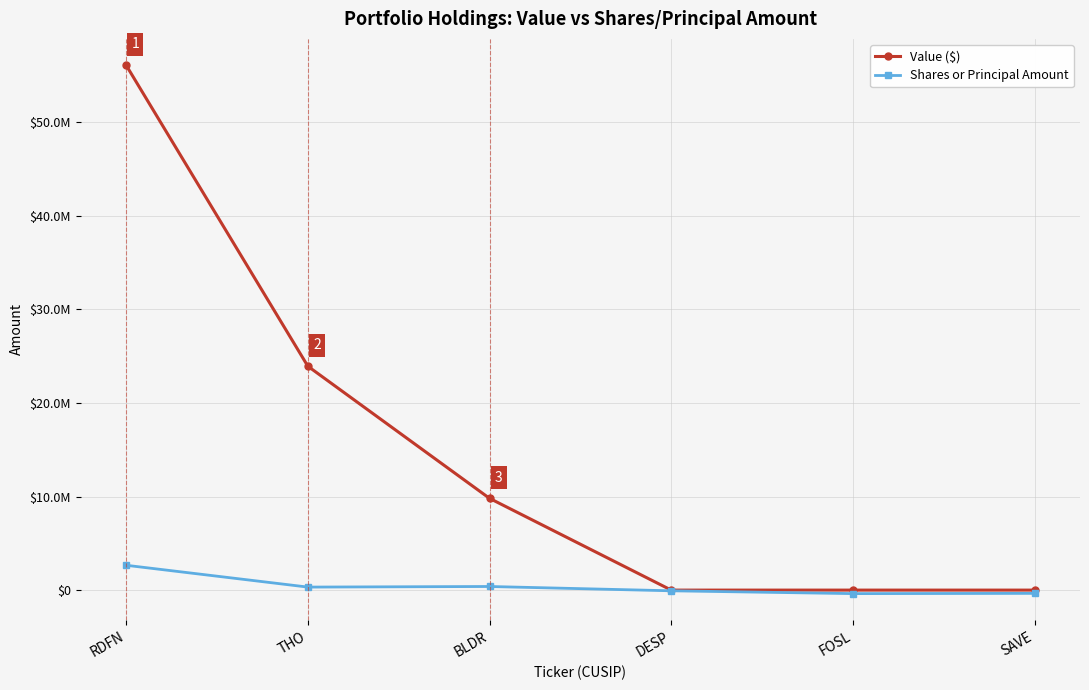

What is the average value of the Value ($) series?

14974000